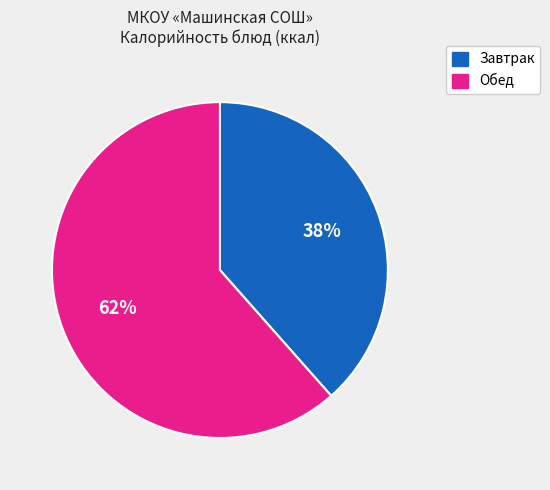

The Обед slice represents 68% of the pie. True or false?

False